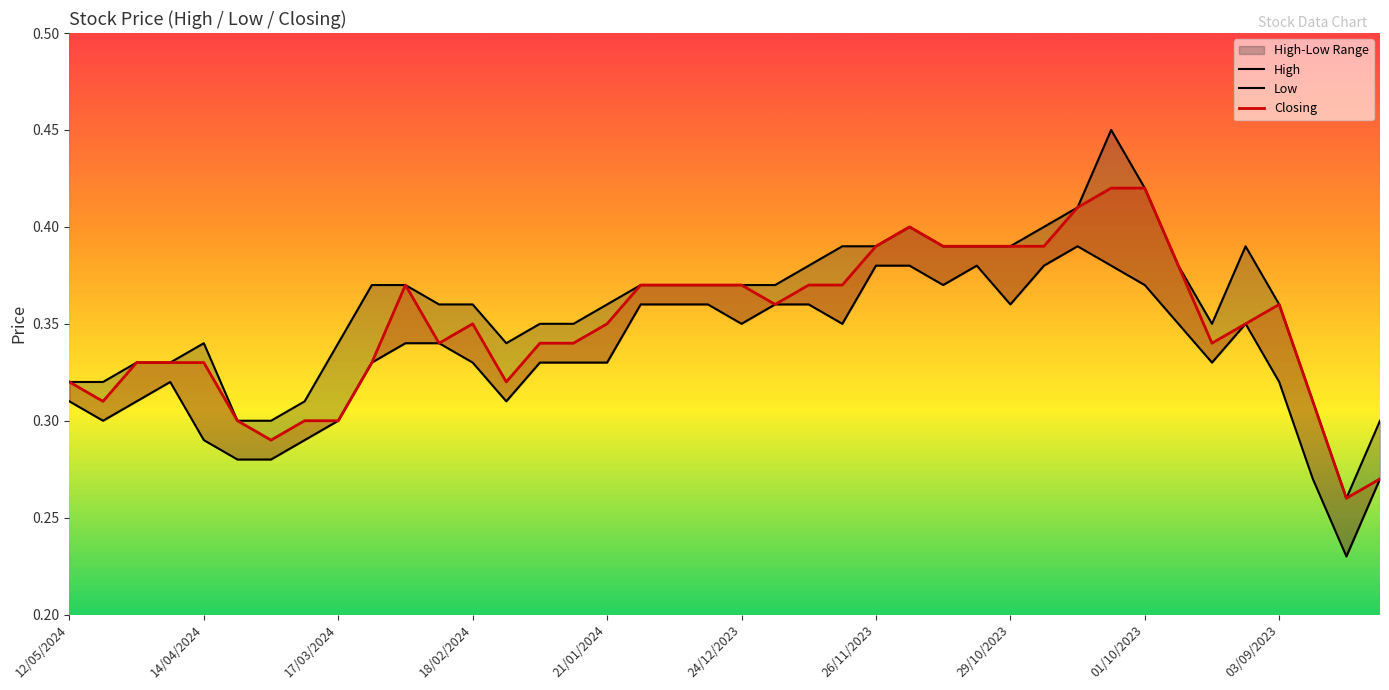

True or false: Low and High cross at least once.

False